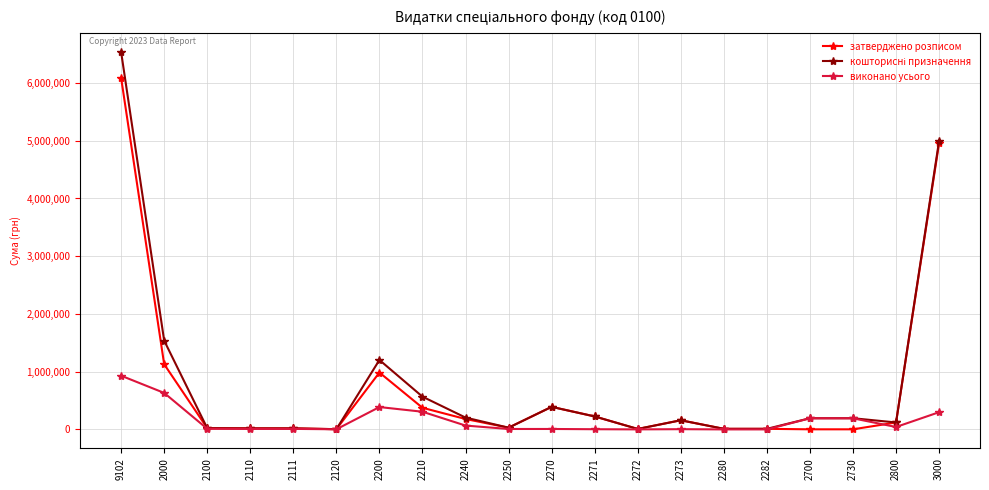

Where does the виконано усього series first go above 10980?

9102